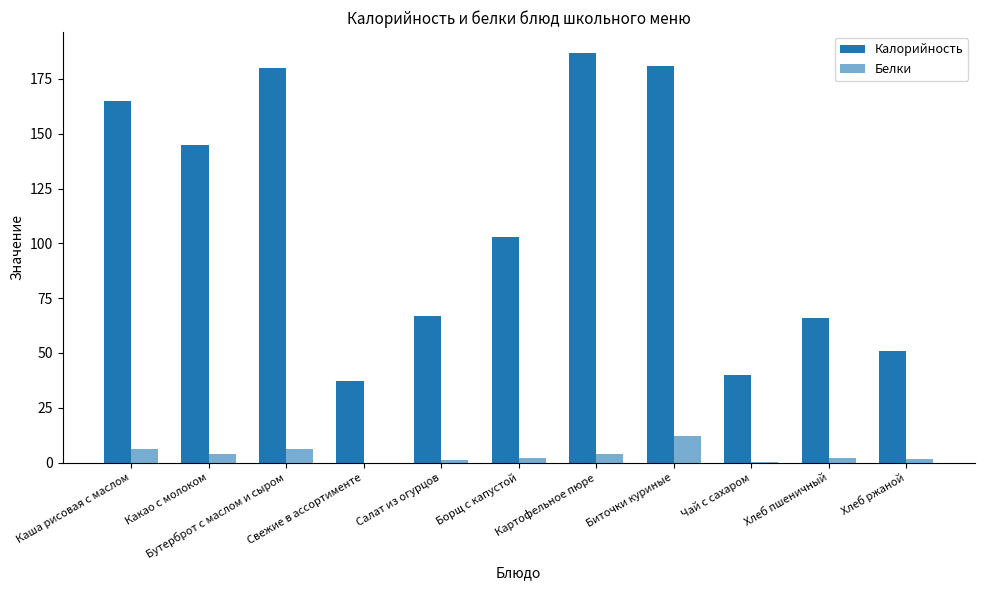

How many data points does each series have?

11